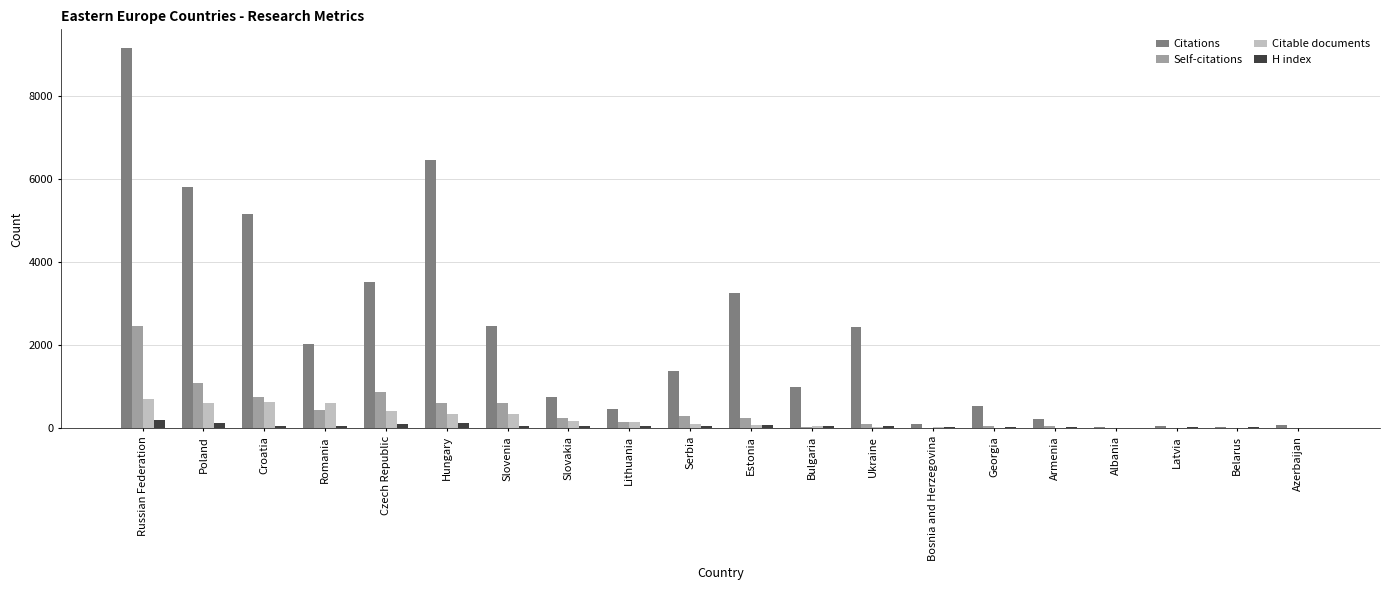

Between Czech Republic and Albania, which series saw the biggest shift?

Citations